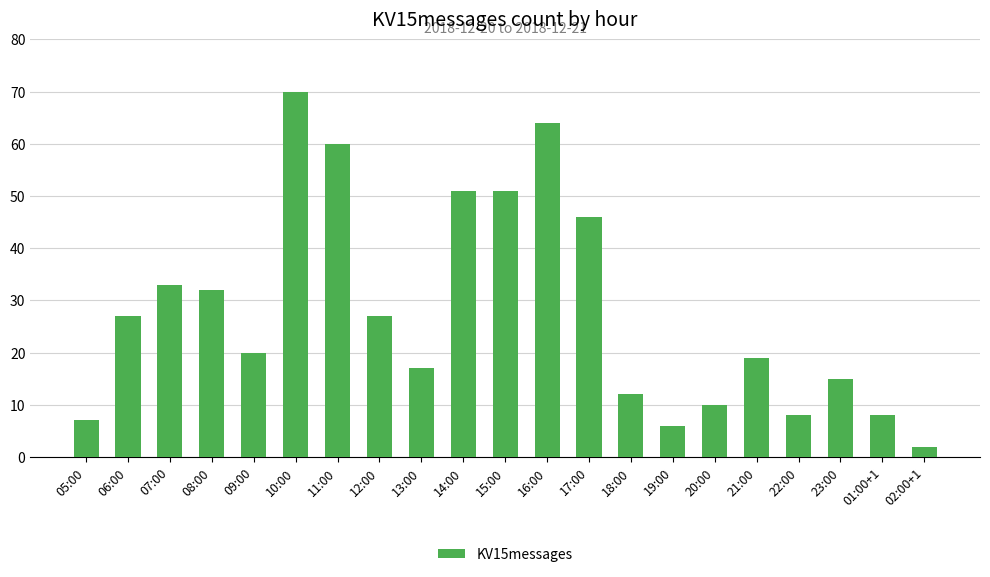

How many bars are there in total?

21